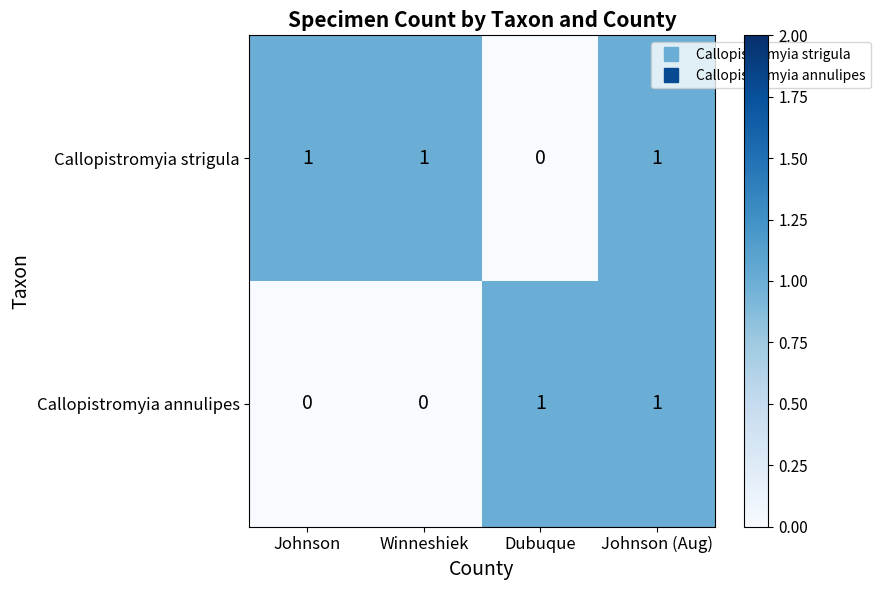

What is the sum of all Callopistromyia strigula values?

3